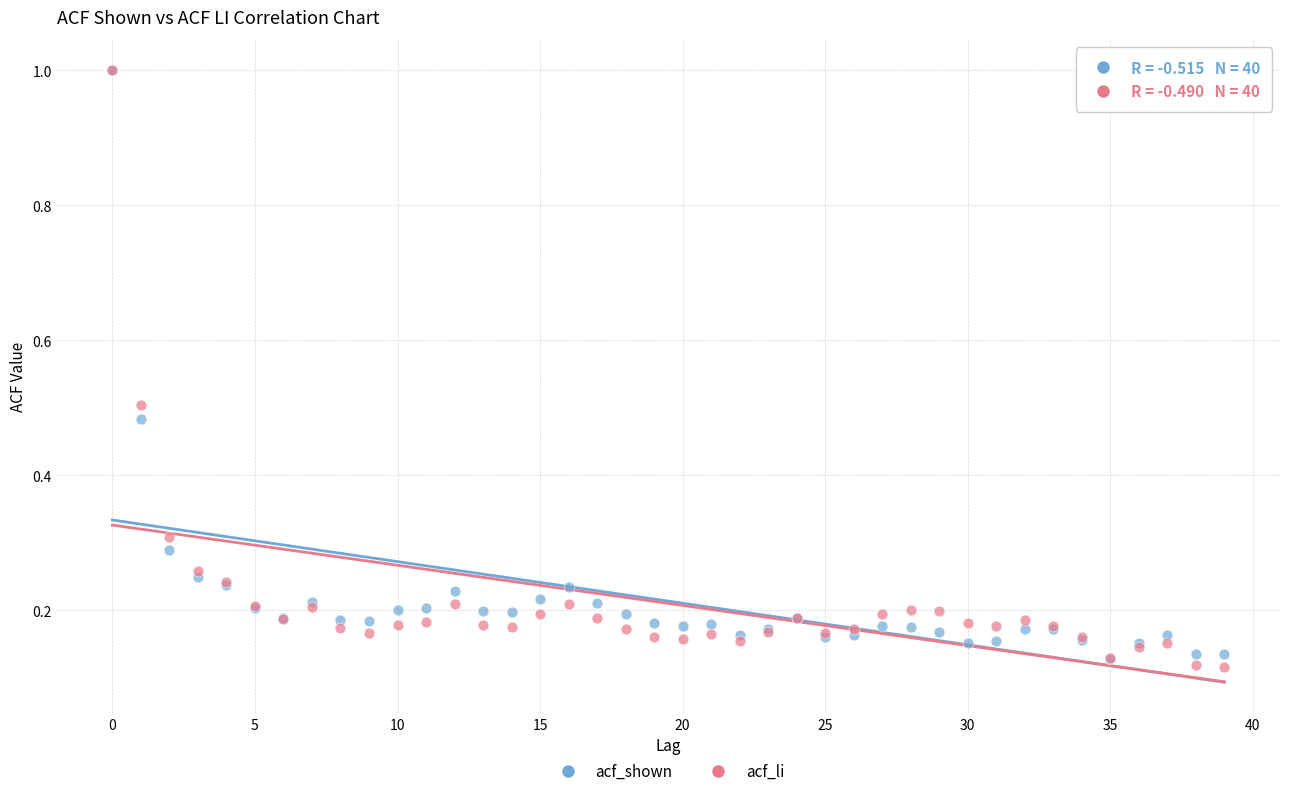

Which series has the largest Y range (max minus min)?

acf_li